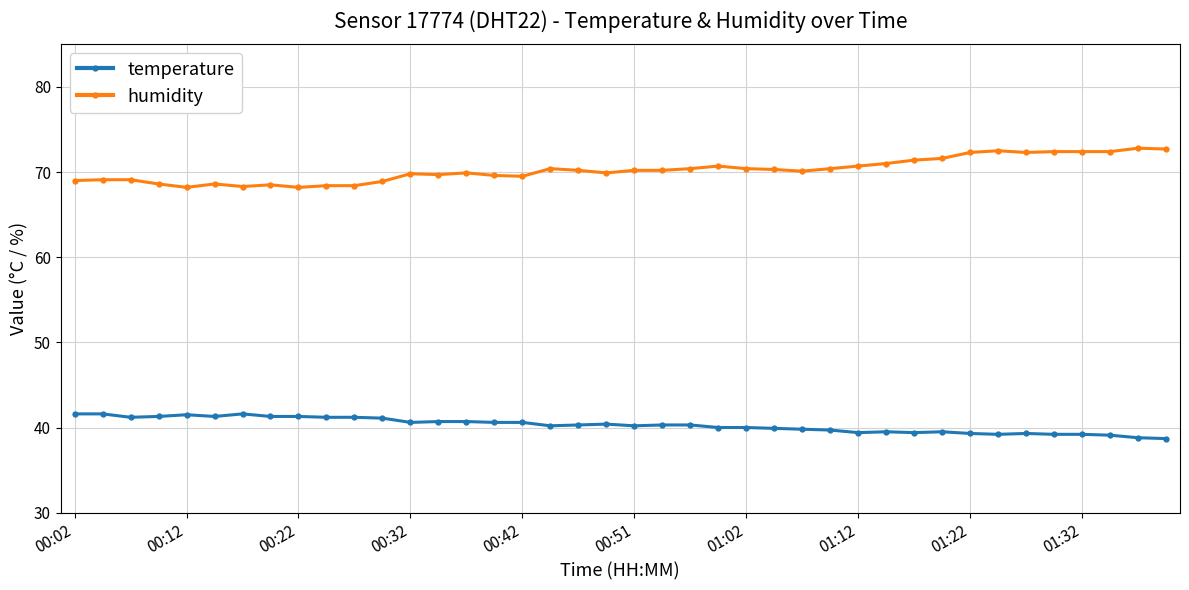

True or false: temperature and humidity cross at least once.

False